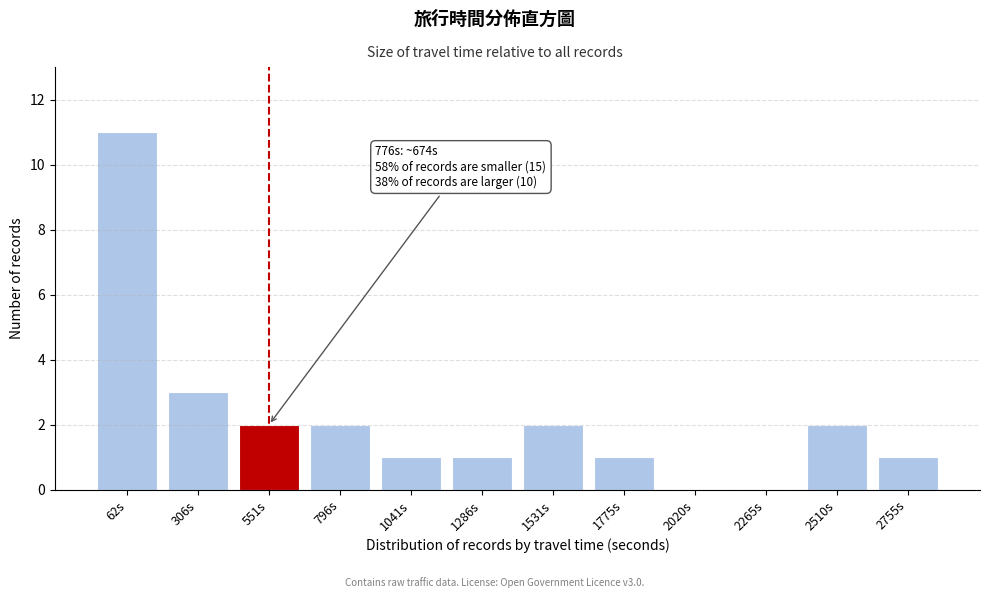

Reading right to left, what are all the values shown in this chart?

2755s=1	2510s=2	2265s=0	2020s=0	1775s=1	1531s=2	1286s=1	1041s=1	796s=2	551s=2	306s=3	62s=11